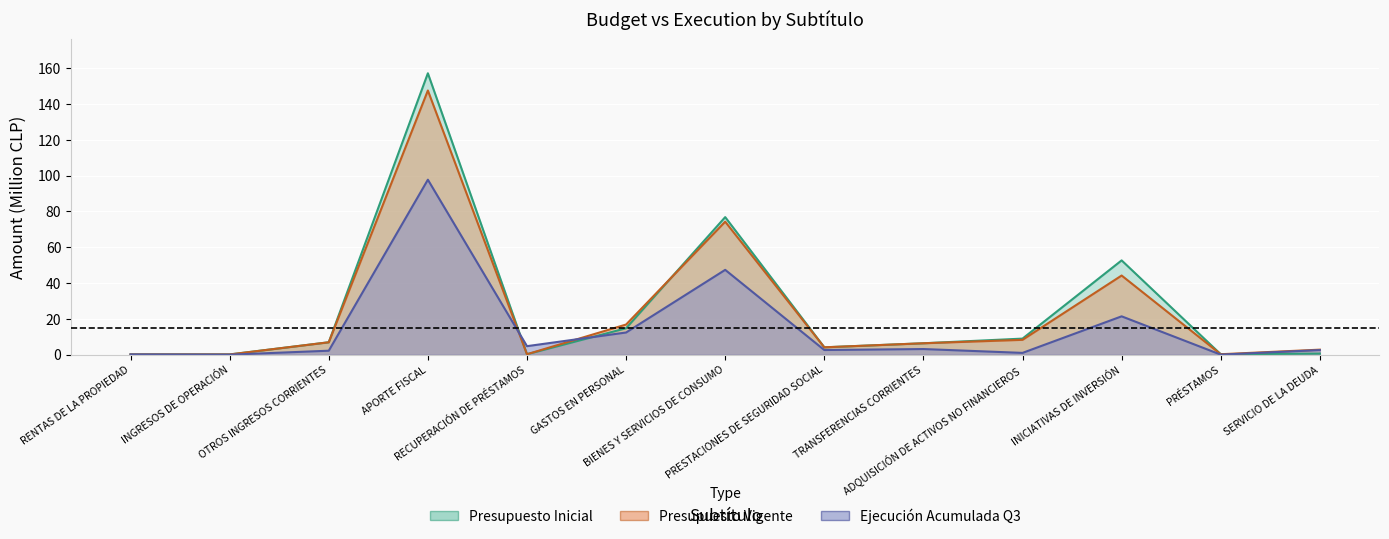

Which category has the lowest value in the Presupuesto Inicial series?

RENTAS DE LA PROPIEDAD